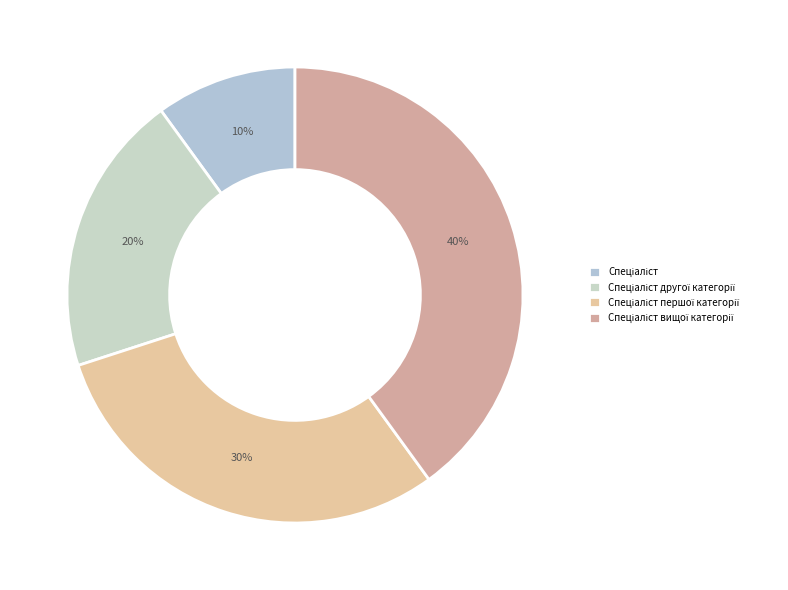

The Спеціаліст slice represents 25% of the pie. True or false?

False